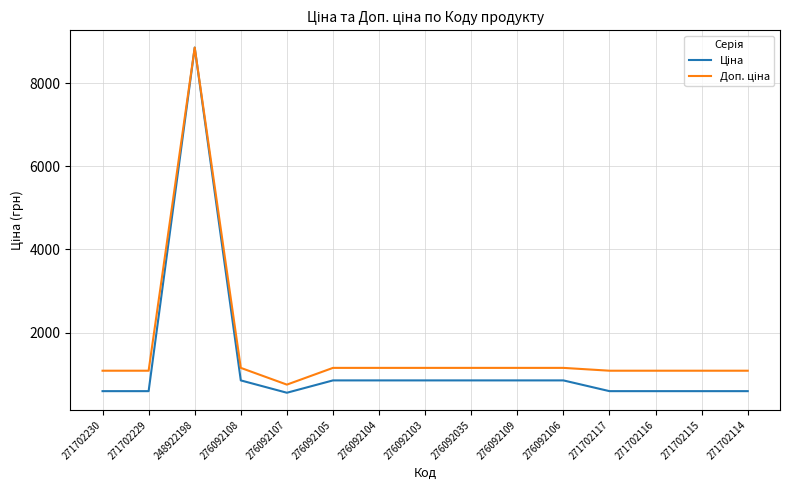

Which category has the highest value across all series?

248922198